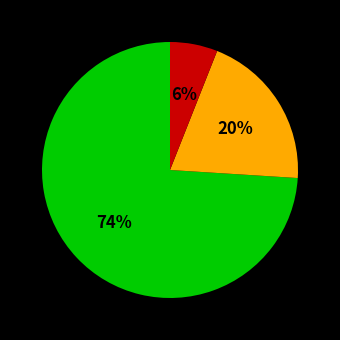

Is there a majority slice in this chart?

Yes